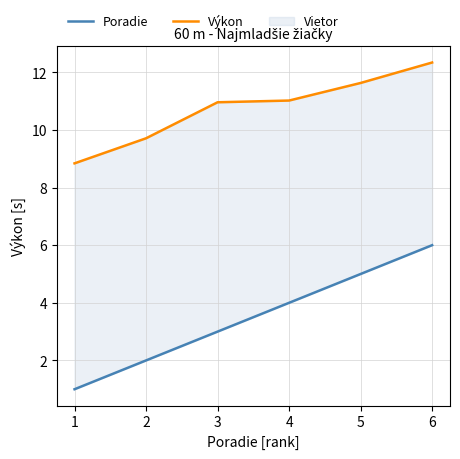

What is the difference between the highest and lowest values at 1?

7.8